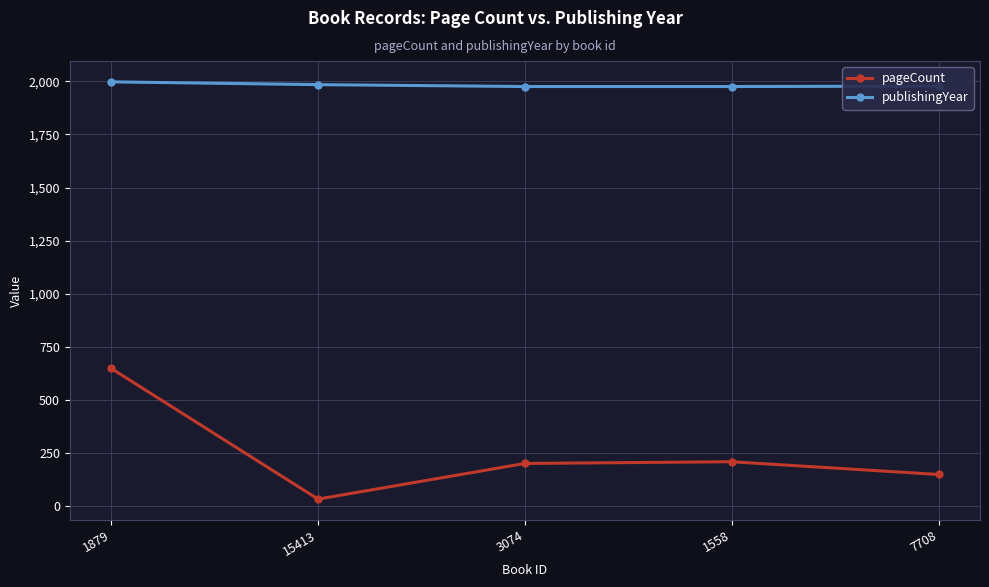

What is the maximum value for pageCount?

648